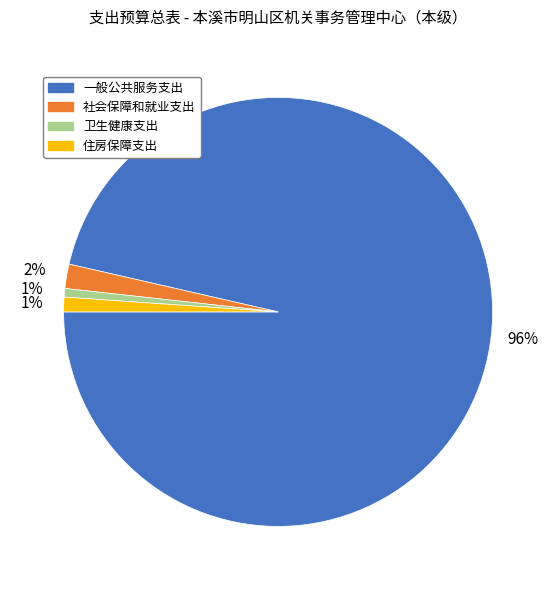

True or false: 社会保障和就业支出 accounts for 17% of the total.

False